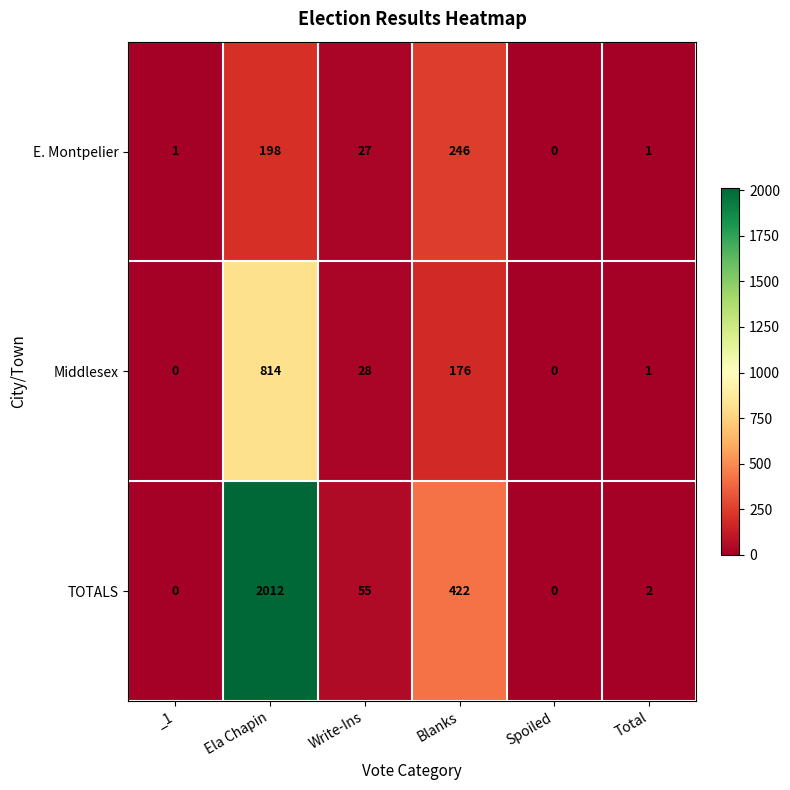

Reading left to right, transcribe all the data shown in this chart.

E. Montpelier: 1	198	27	246	0	1
Middlesex: 0	814	28	176	0	1
TOTALS: 0	2012	55	422	0	2